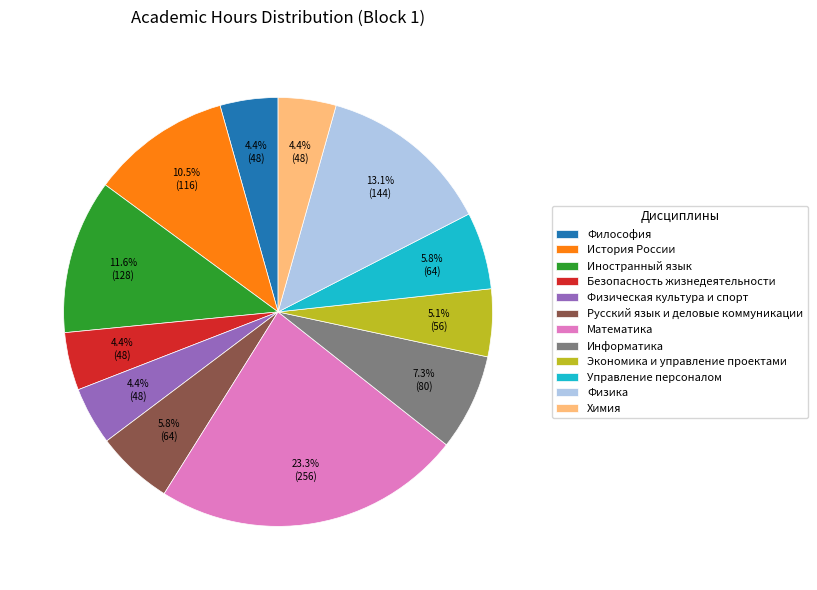

To the nearest percent, what portion does Математика represent?

23%